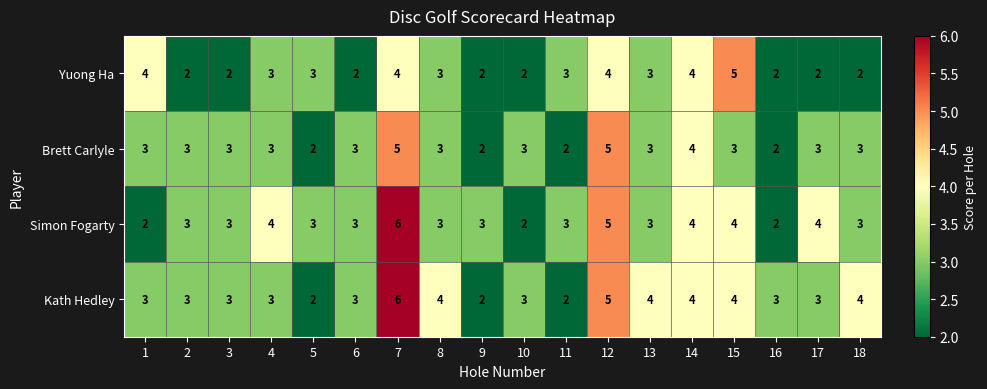

Is it true that Brett Carlyle equals 1 at 11?

False